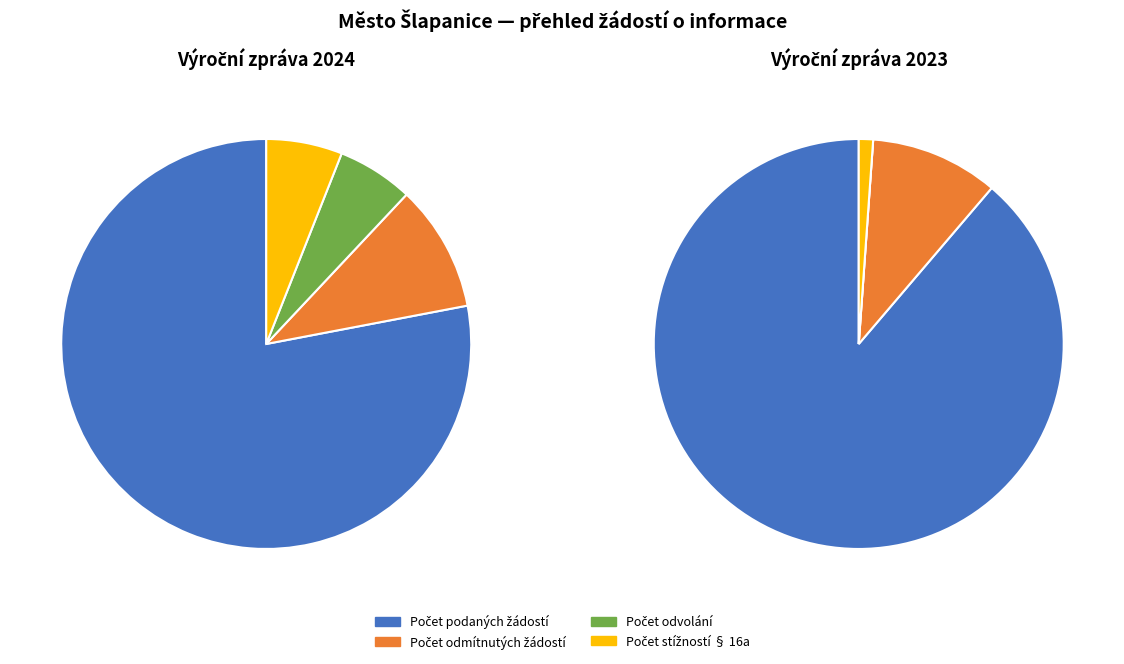

Which has a higher value, 2024 or 2023?

2023